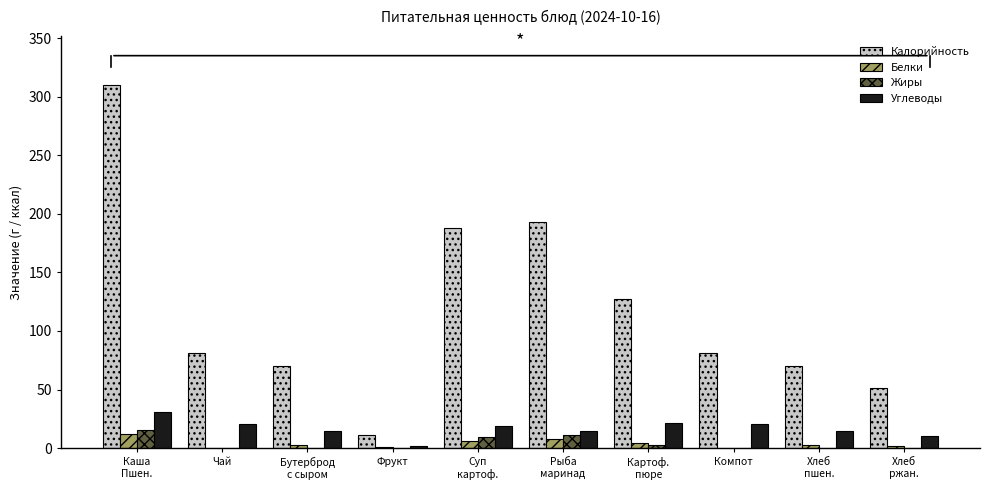

What is the sum of all Белки values?

39.0